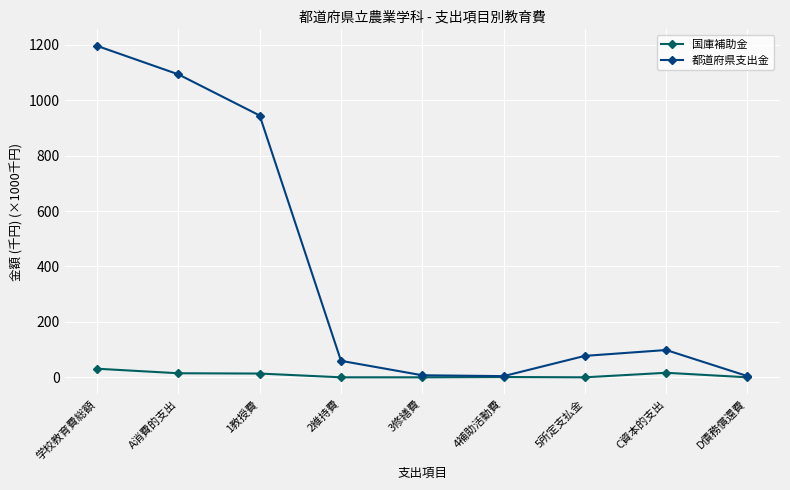

What is the spread (max minus min) of values at 2維持費?

59.5